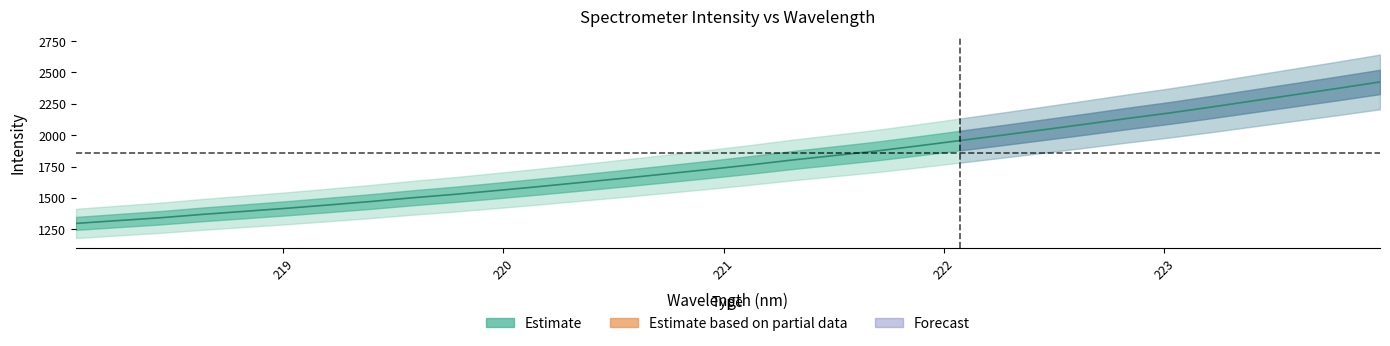

Count the number of categories in the chart.

32